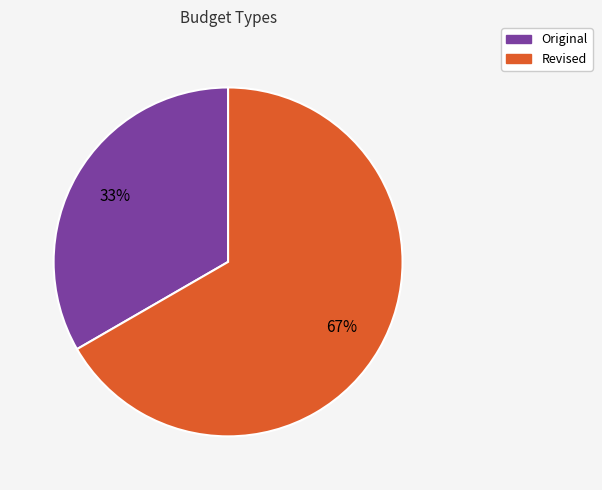

Which slice is the largest?

Revised